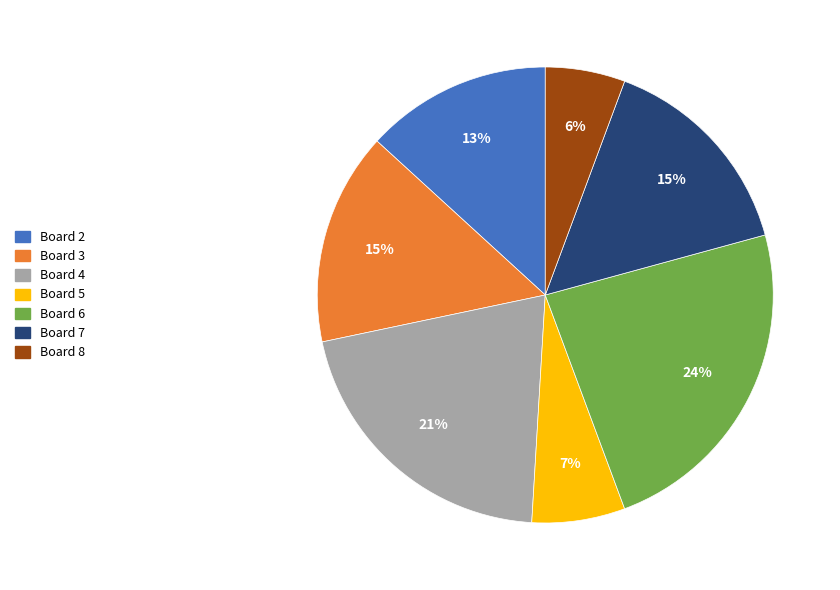

To the nearest percent, what is the difference between the largest and smallest slice percentages?

18%